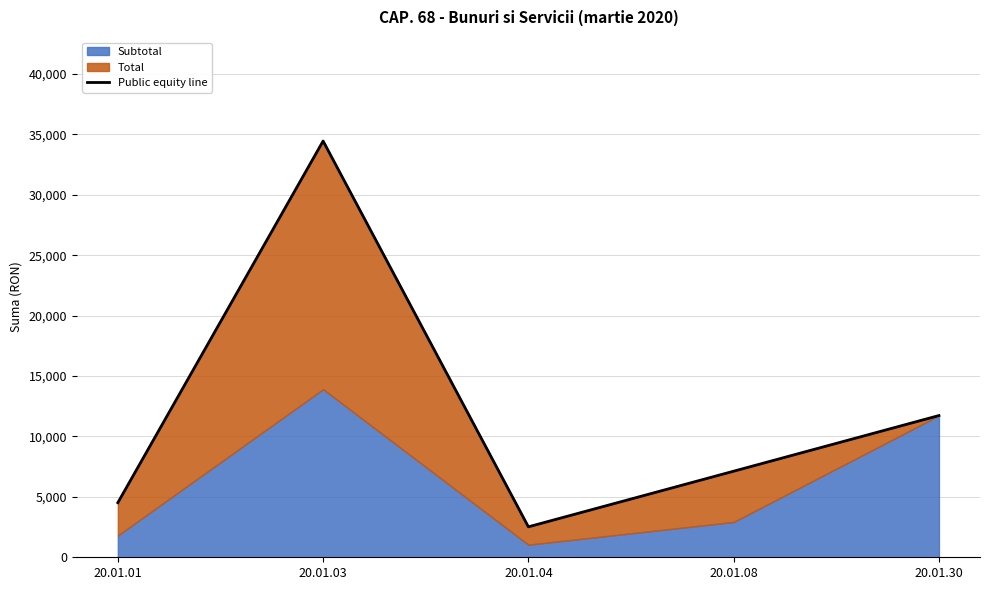

The chart shows a value of 2521.2 at 20.01.04. True or false?

True